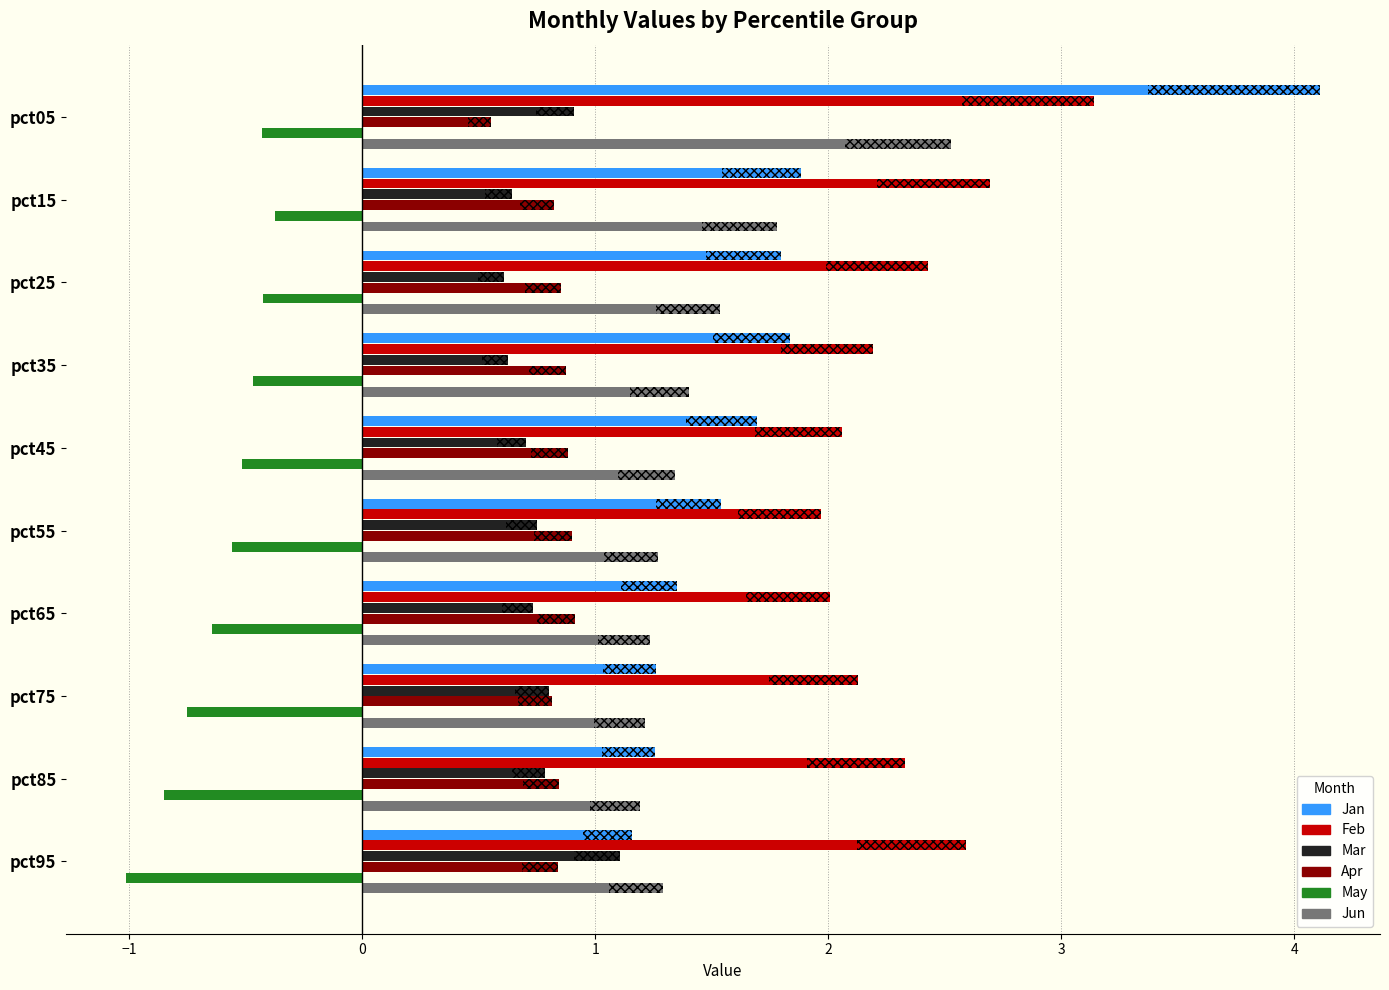

List the series in order of their peak value, lowest first.

May, Apr, Mar, Jun, Feb, Jan